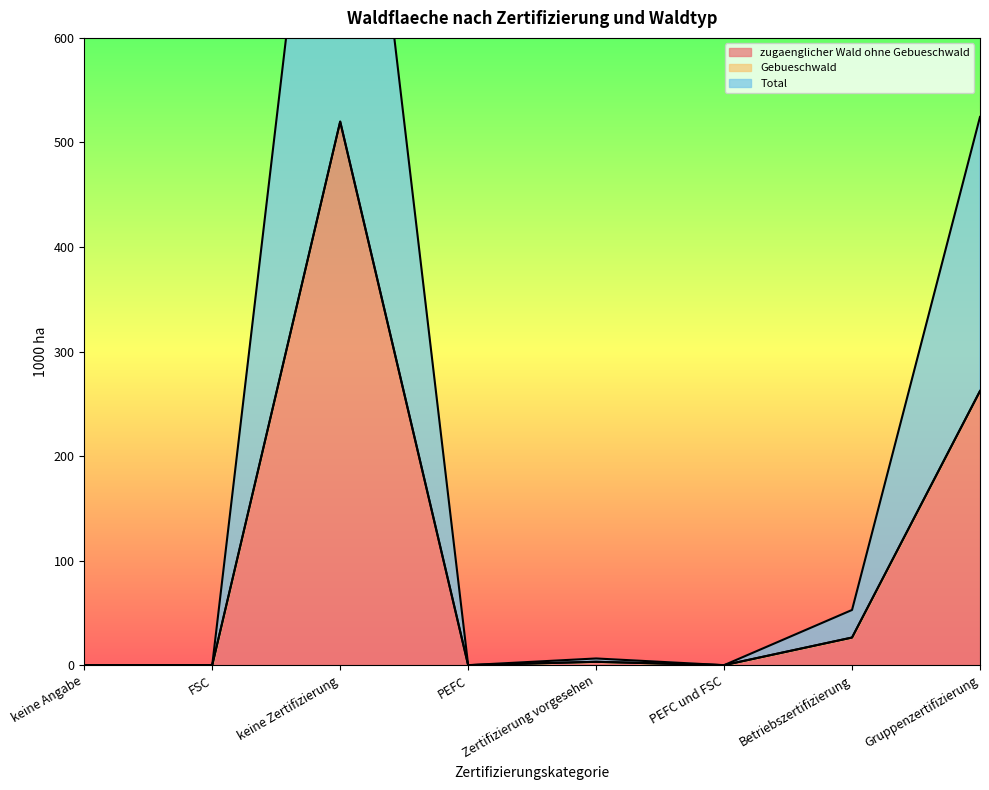

The zugaenglicher Wald ohne Gebueschwald series shows 0.0 at keine Angabe. True or false?

True